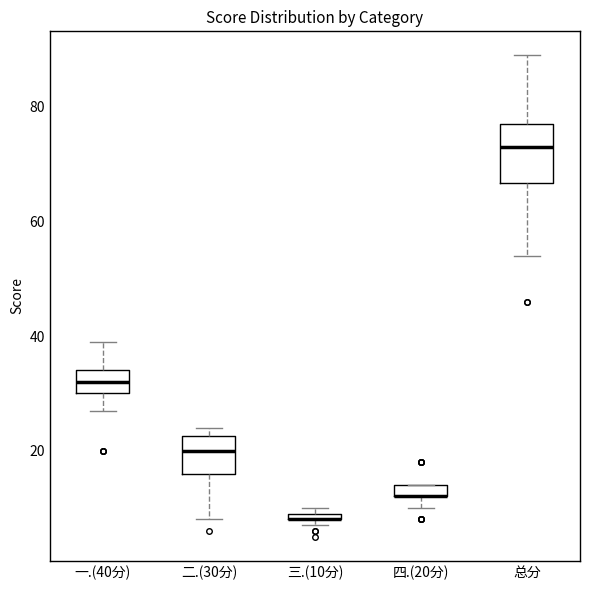

Which box is the tallest, from its lower edge to its upper edge?

总分